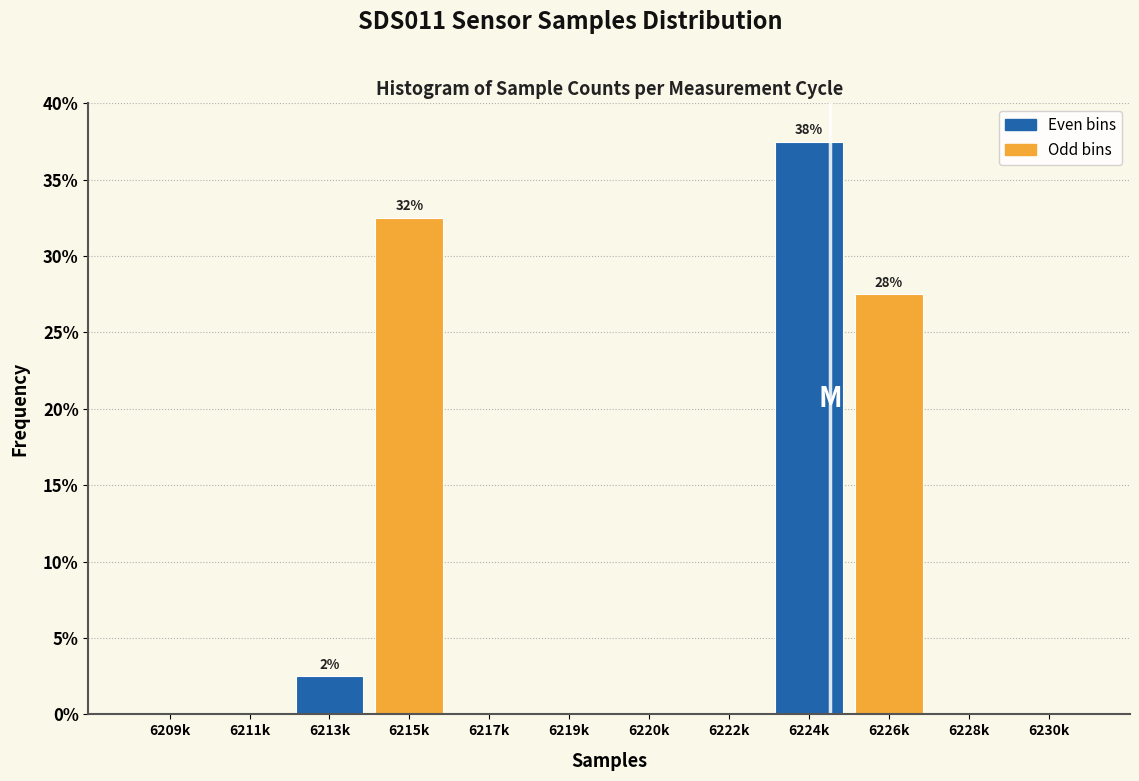

Reading right to left, list all the values displayed in this chart.

6230k=0.0	6228k=0.0	6226k=27.5	6224k=37.5	6222k=0.0	6220k=0.0	6219k=0.0	6217k=0.0	6215k=32.5	6213k=2.5	6211k=0.0	6209k=0.0